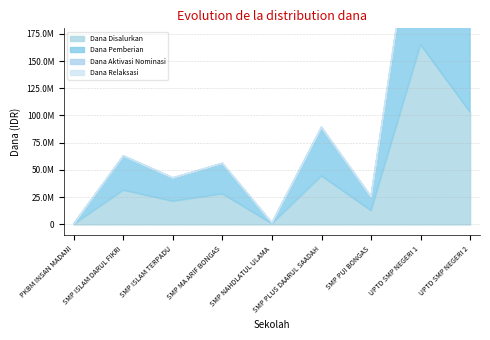

What is the label of the 4th point from the left?

SMP MA ARIF BONGAS